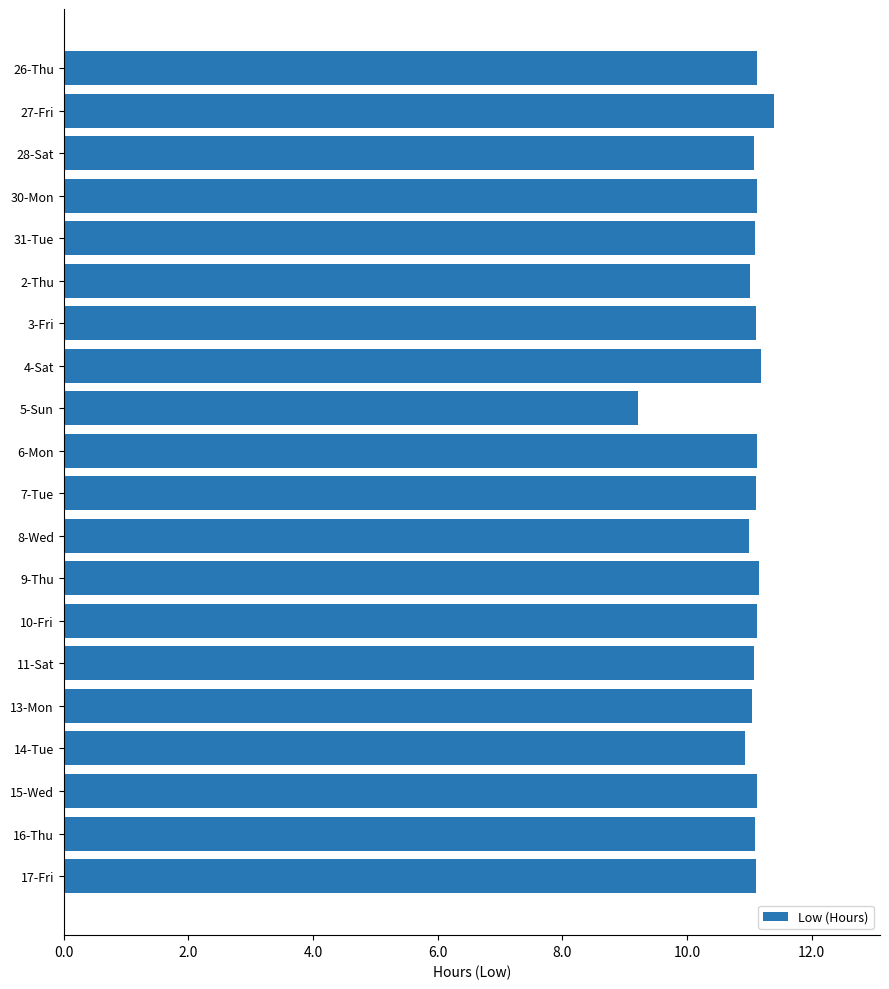

What is the difference between the maximum and second lowest values?

0.5